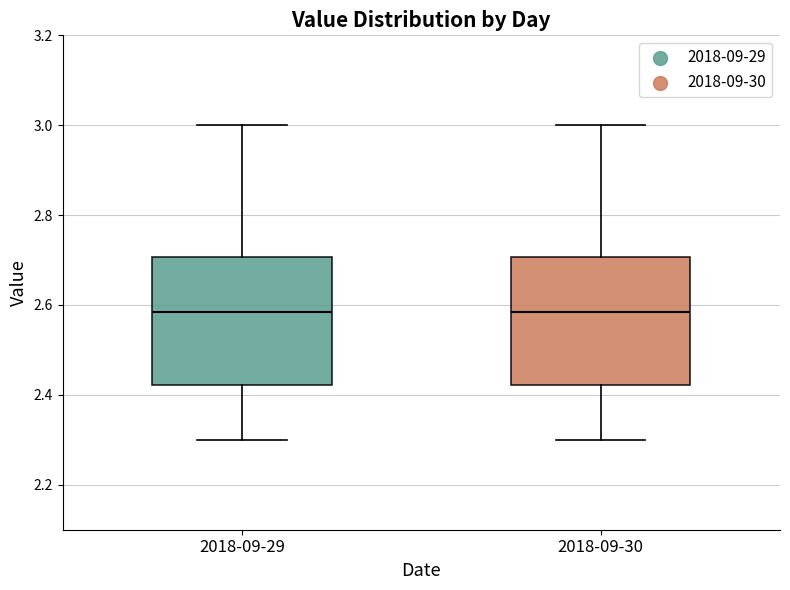

Reading left to right, transcribe this box plot: for each box, give where its median line is, the range the box spans, and where its two whiskers end, as read against the y-axis. The values are not printed on the chart, so give them approximately, as read against the axis.

2018-09-29: median 2.58, box 2.42 to 2.70, whiskers 2.30 to 3.00
2018-09-30: median 2.58, box 2.42 to 2.70, whiskers 2.30 to 3.00